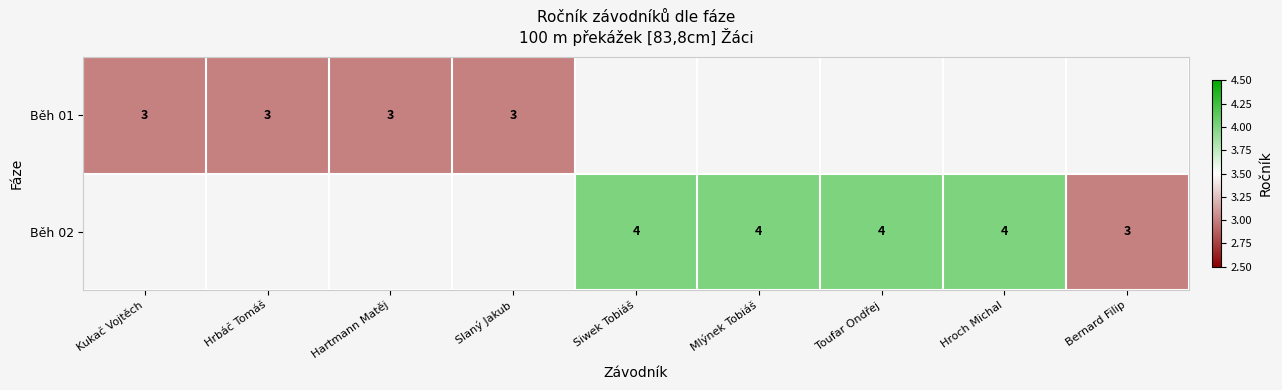

True or false: Běh 01 has a value of 3 at Hrbáč Tomáš.

True